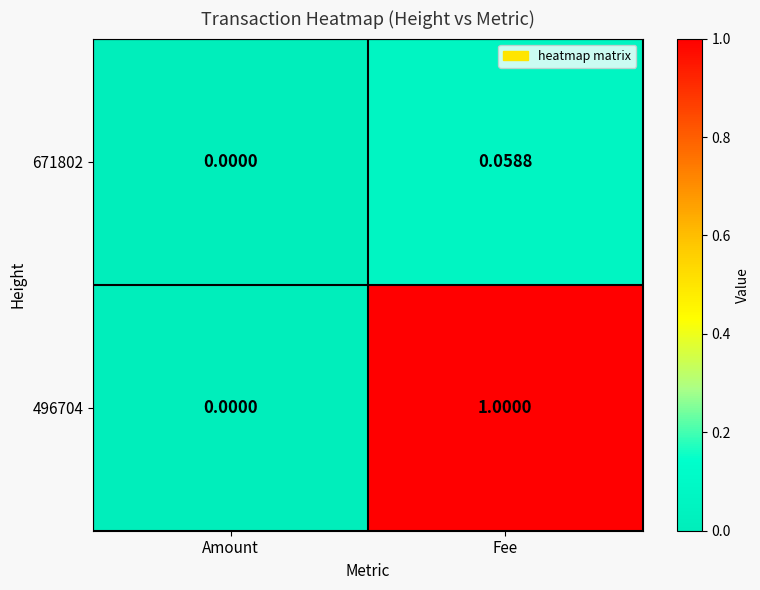

Where is 671802 nearest to the value 0?

Amount